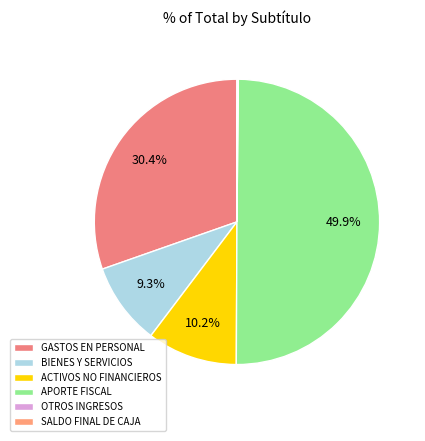

To the nearest percent, what is the average slice percentage?

17%